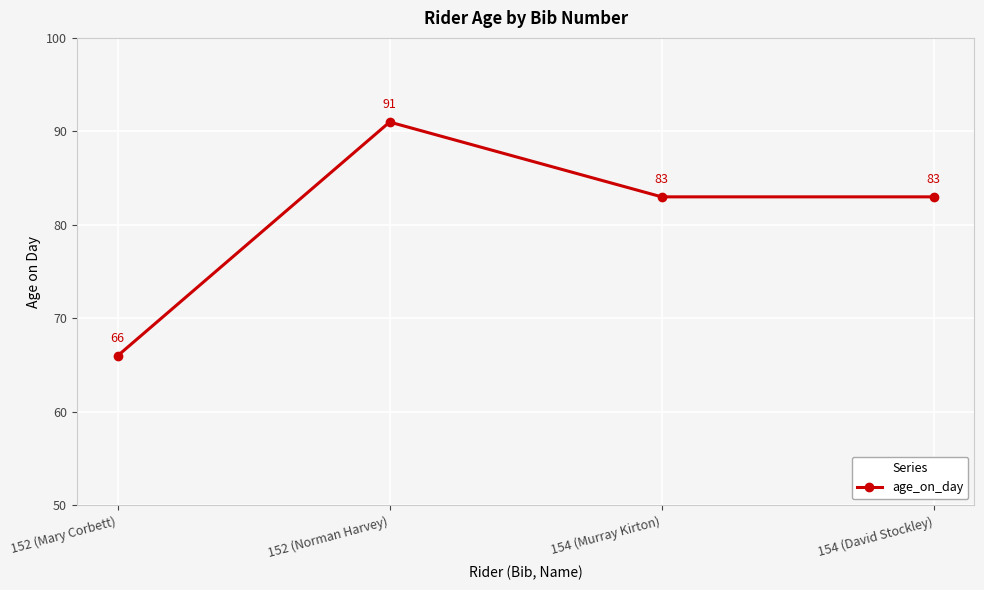

True or false: the data shows 119 at 154 (Murray Kirton).

False